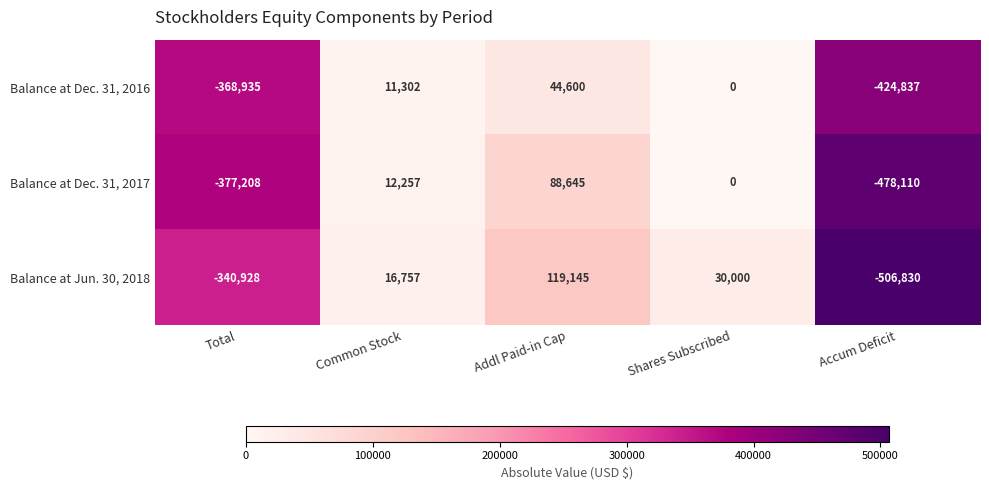

Rank the series by their average value, from highest to lowest.

Balance at Jun. 30, 2018, Balance at Dec. 31, 2016, Balance at Dec. 31, 2017